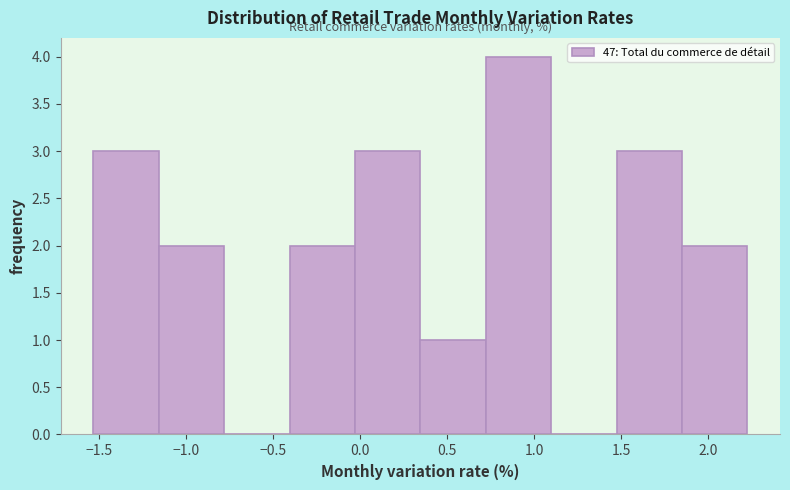

Reading left to right, list every bar in this chart as the range it spans on the x-axis followed by its height. Neither the bar edges nor the heights are printed on the chart, so give them approximately, as read against the axes.

-1.55 to -1.15: 3
-1.15 to -0.80: 2
-0.80 to -0.40: 0
-0.40 to -0.05: 2
-0.05 to 0.35: 3
0.35 to 0.70: 1
0.70 to 1.10: 4
1.10 to 1.45: 0
1.45 to 1.85: 3
1.85 to 2.25: 2